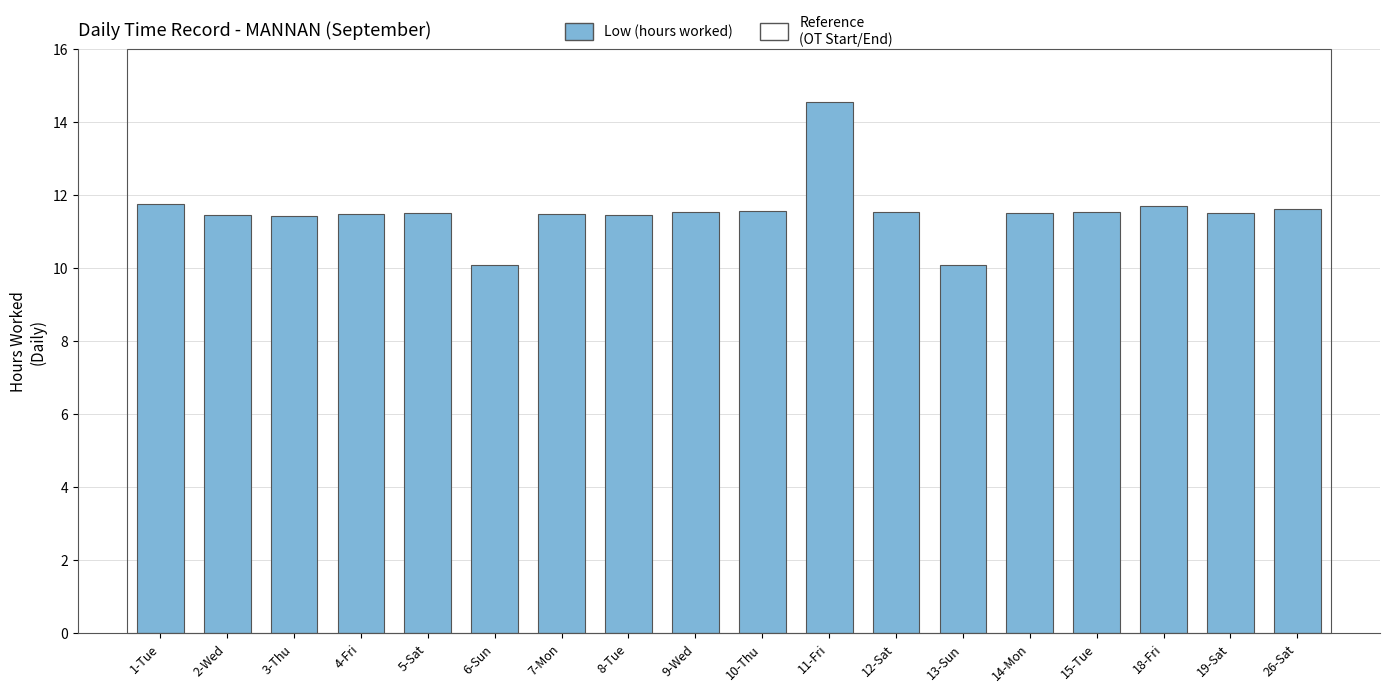

What is the value of the 14th bar from the left?

11.5